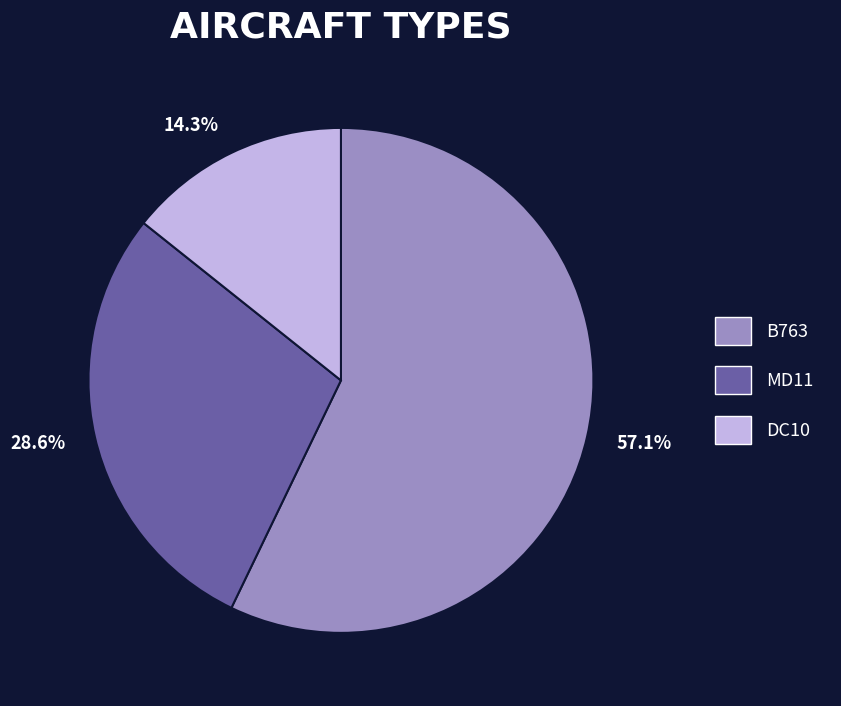

To the nearest percent, what is the difference between the DC10 and MD11 slice percentages?

14%